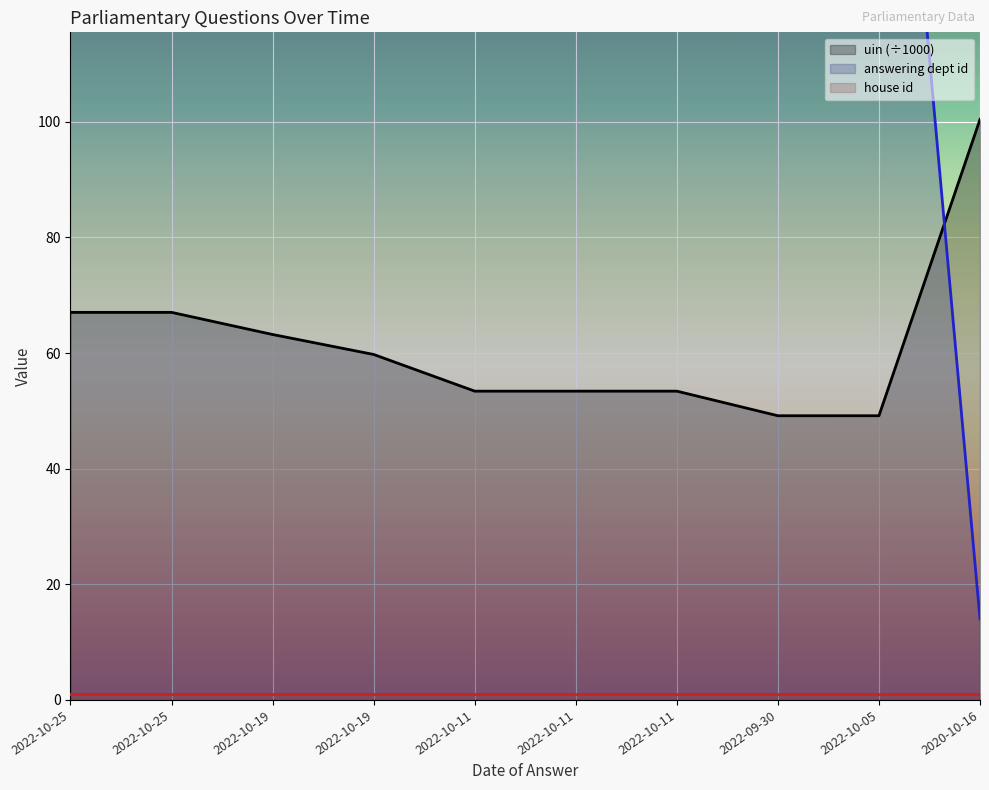

Which has a higher value, 2022-10-05 or 2022-10-11?

2022-10-11